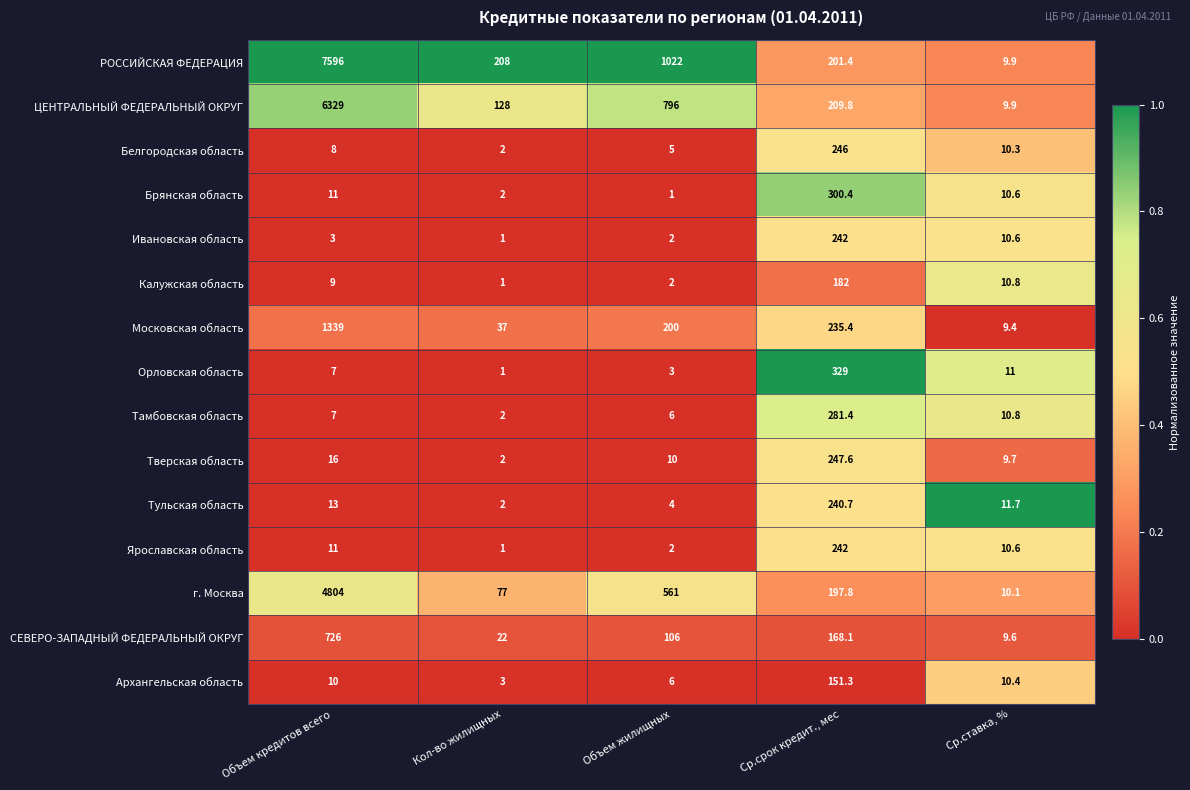

What is the difference between the maximum and second lowest values in the СЕВЕРО-ЗАПАДНЫЙ ФЕДЕРАЛЬНЫЙ ОКРУГ series?

704.0